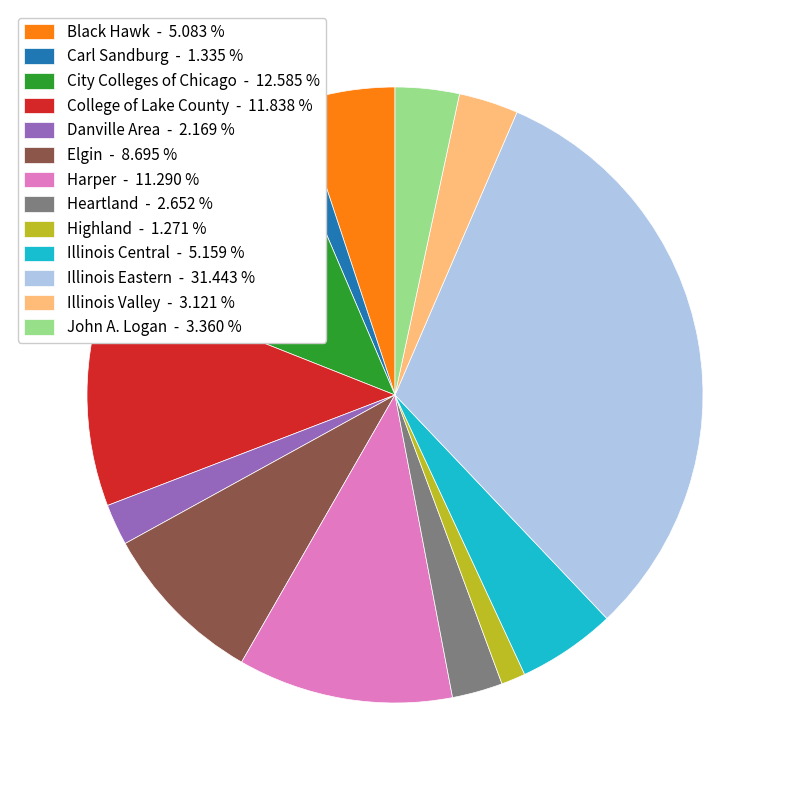

The Highland slice represents 12% of the pie. True or false?

False